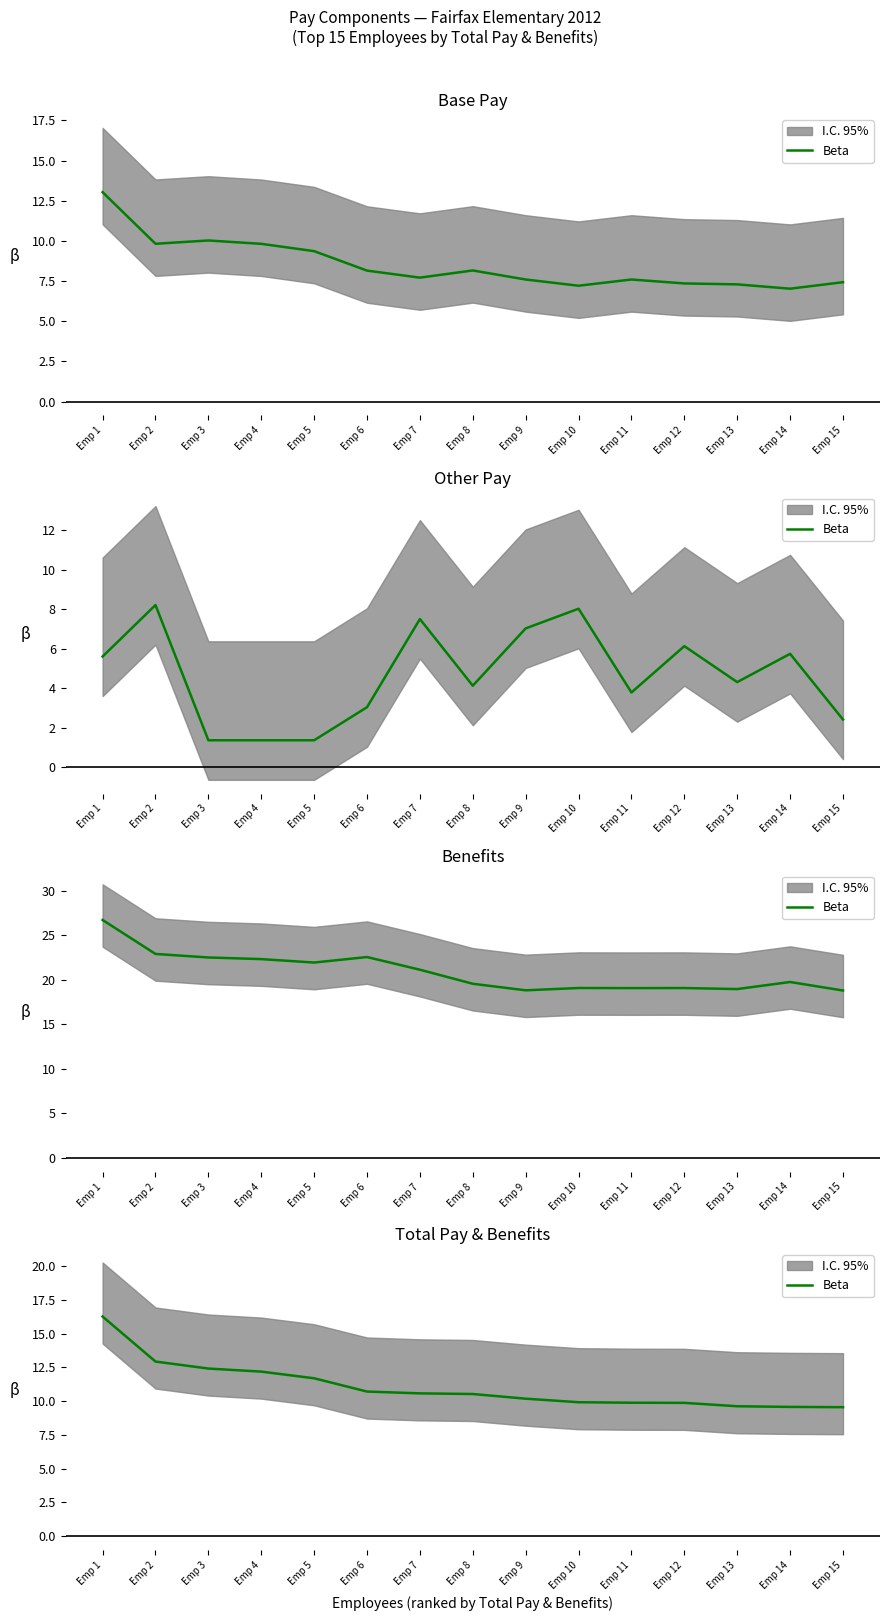

Where is the data nearest to the value 12?

Emp 4